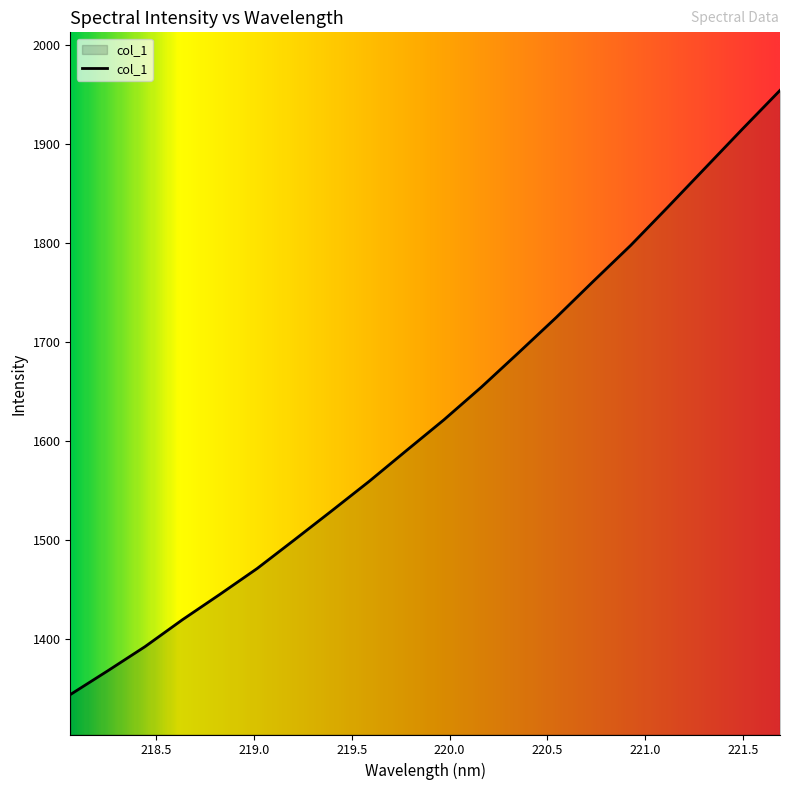

What is the smallest value displayed?

1343.8